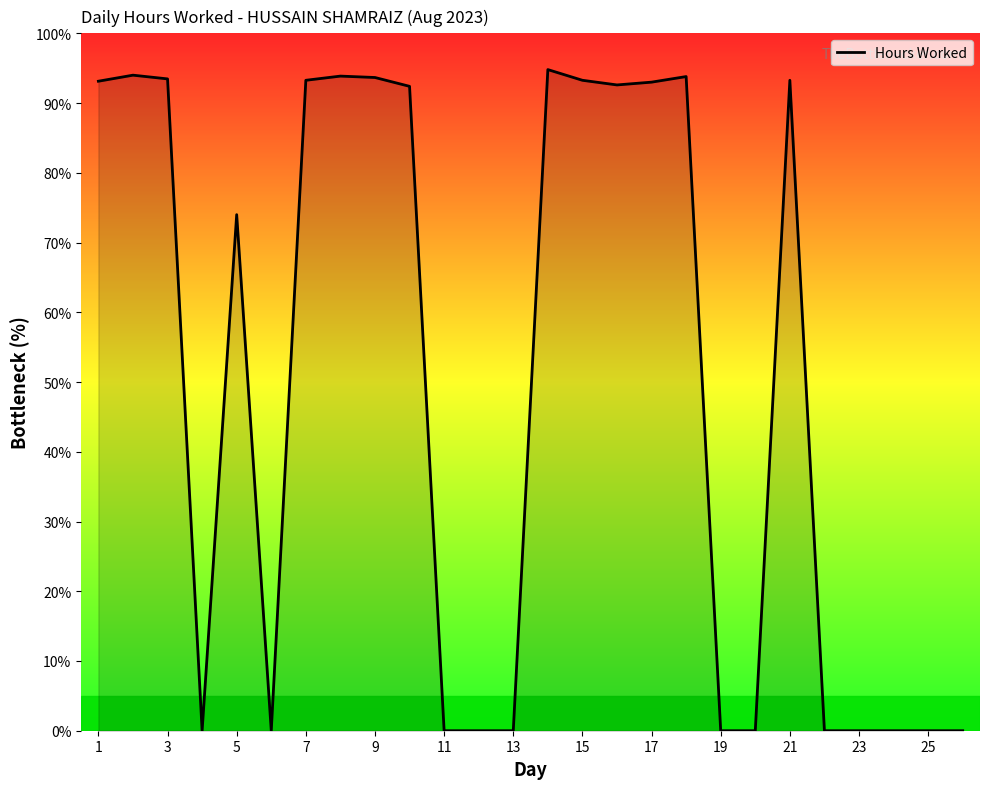

What is the maximum value shown in the chart?

94.8